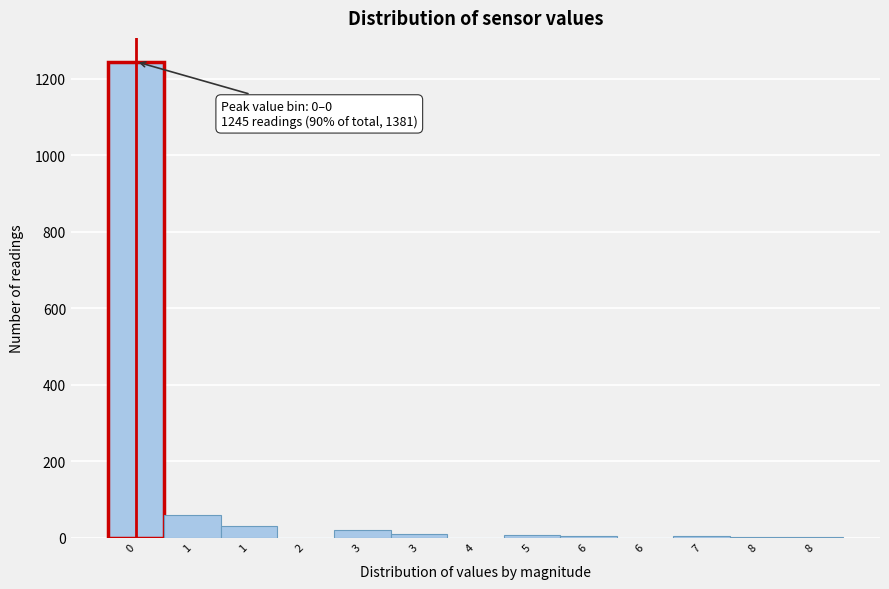

How many distinct data groups are displayed?

1